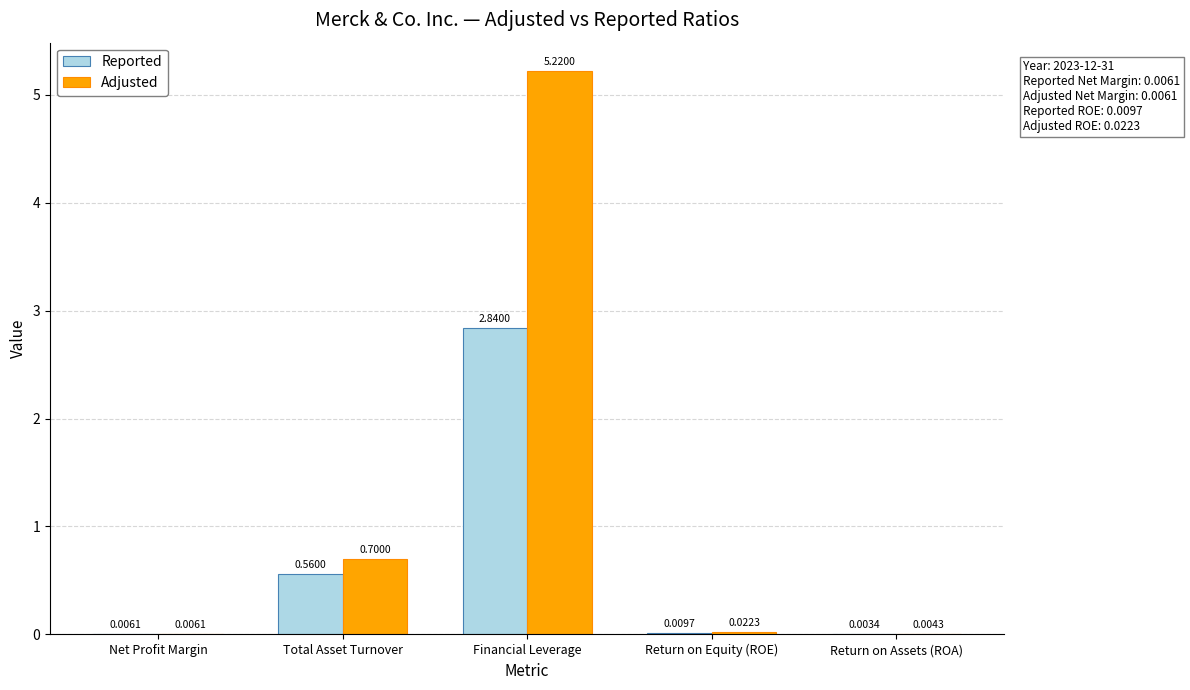

Where is Adjusted nearest to the value 2?

Total Asset Turnover